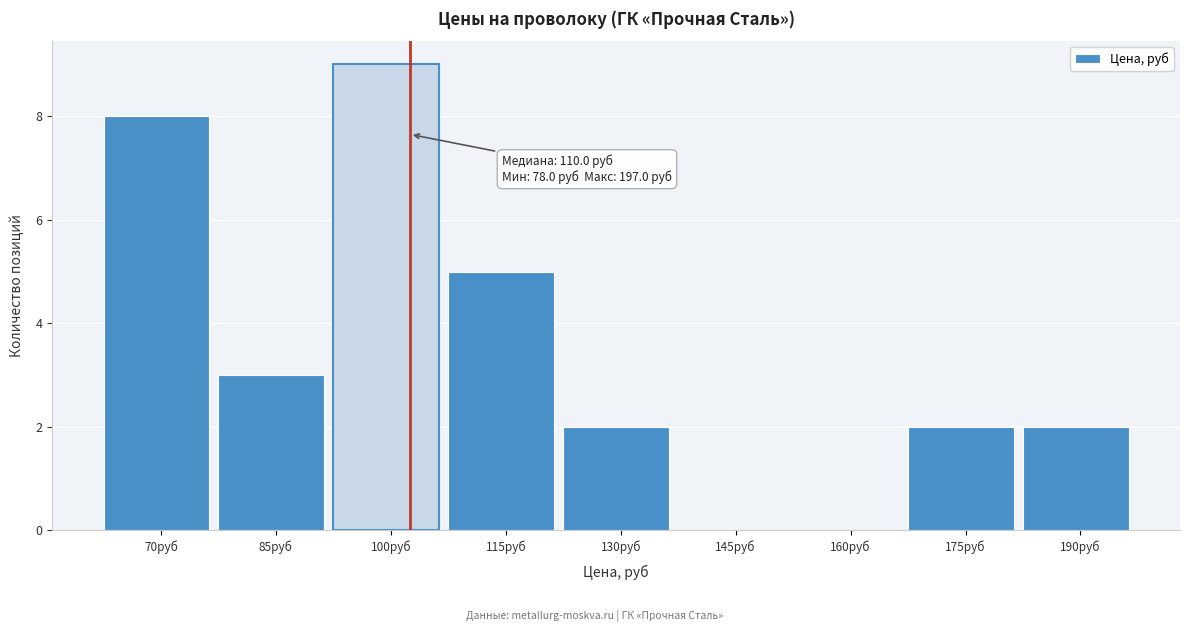

Reading left to right, transcribe all the data shown in this chart.

70руб=8	85руб=3	100руб=9	115руб=5	130руб=2	145руб=0	160руб=0	175руб=2	190руб=2